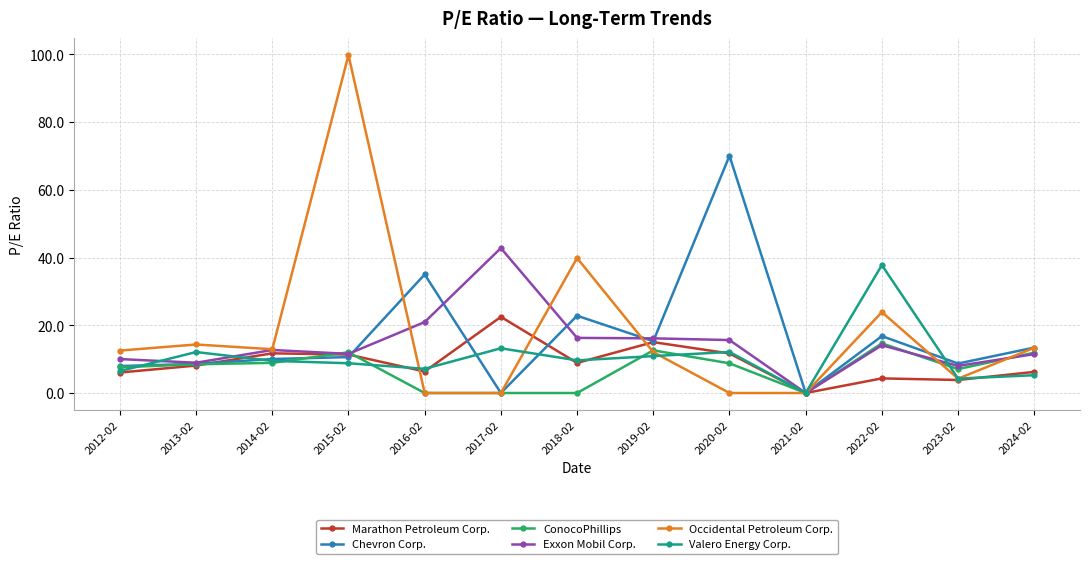

Which category has the highest value in the Marathon Petroleum Corp. series?

2017-02